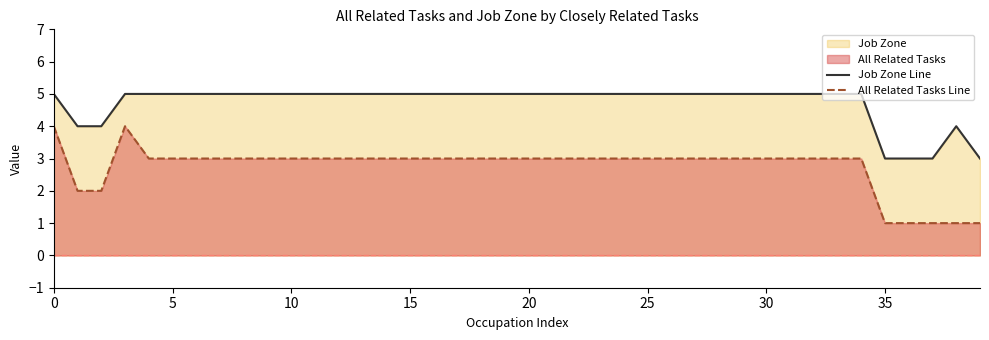

How many values in the All Related Tasks Line series are below 3?

7